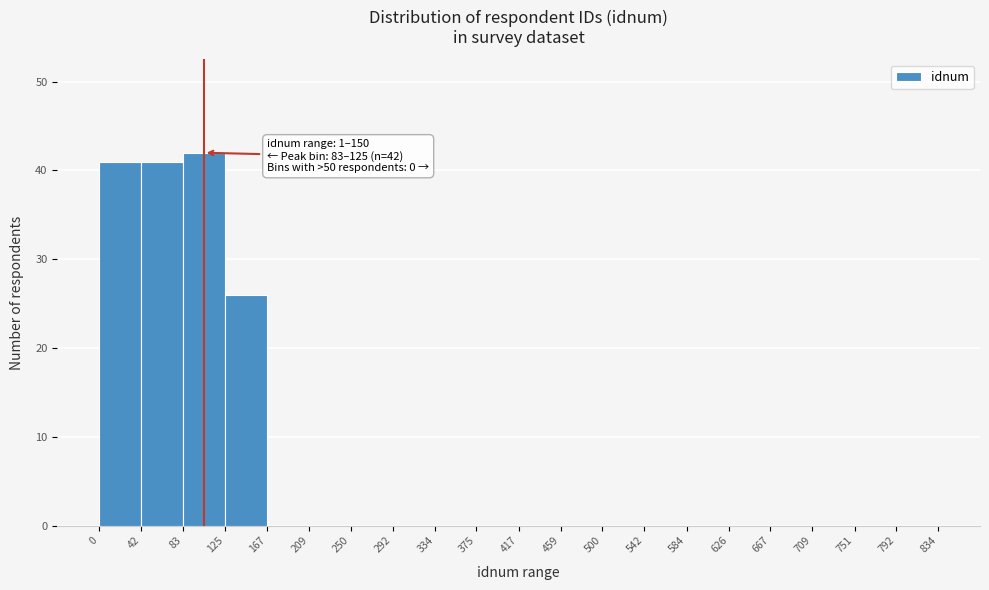

Which range on the x-axis has the tallest bar?

83 to 125